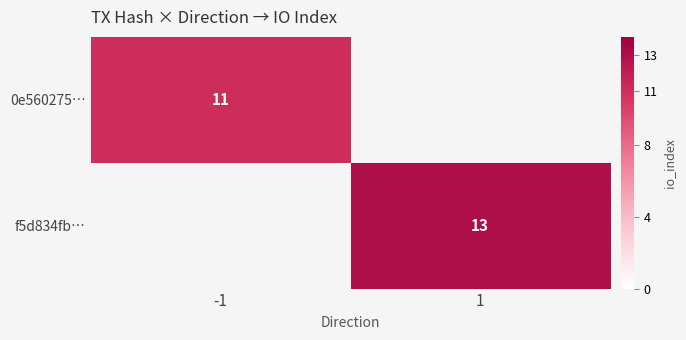

Is it true that f5d834fb… equals 22 at 1?

False